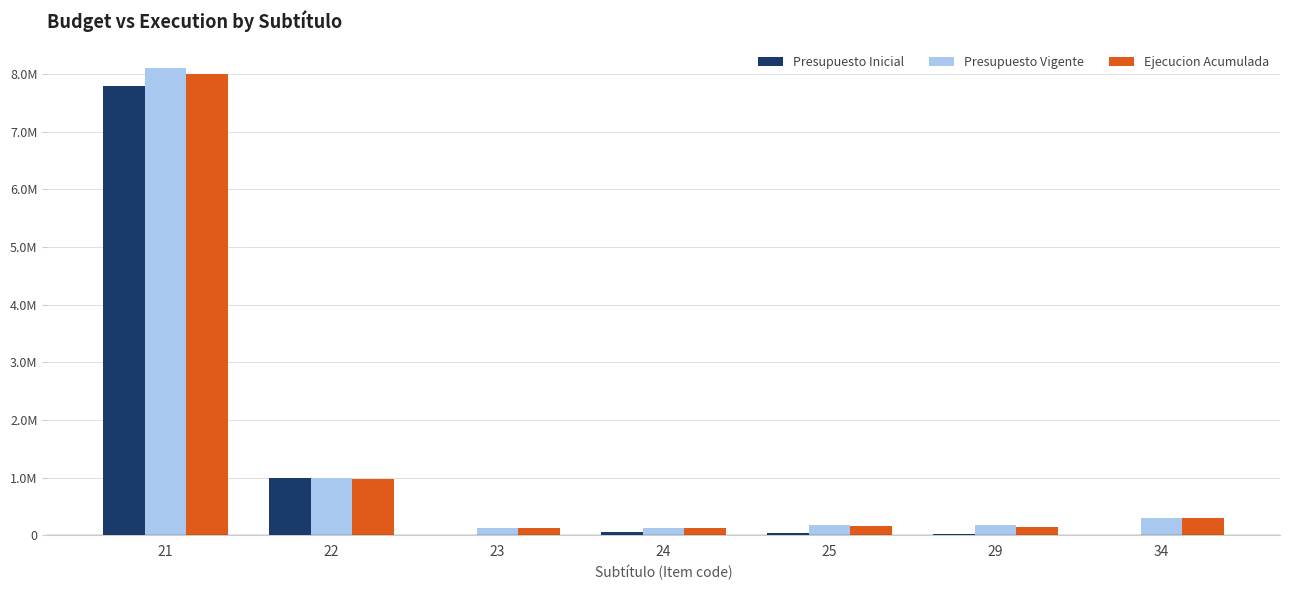

True or false: Presupuesto Vigente has a value of 124715 at 34.

False